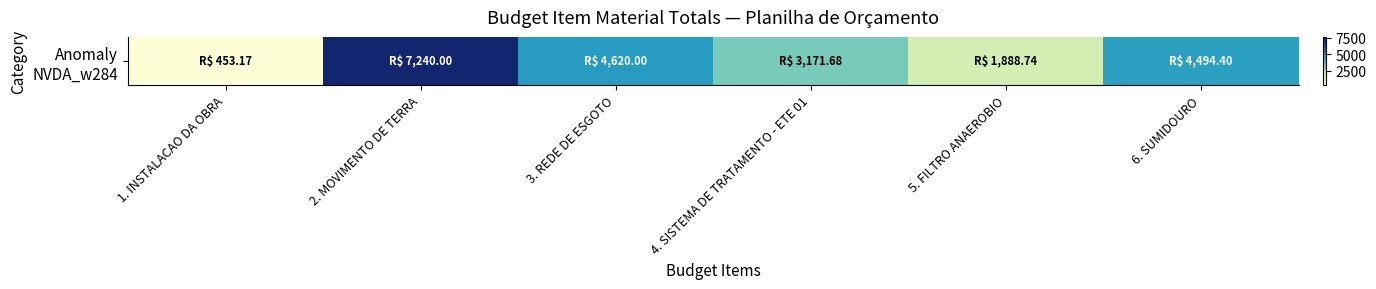

How many values exceed 4494?

3